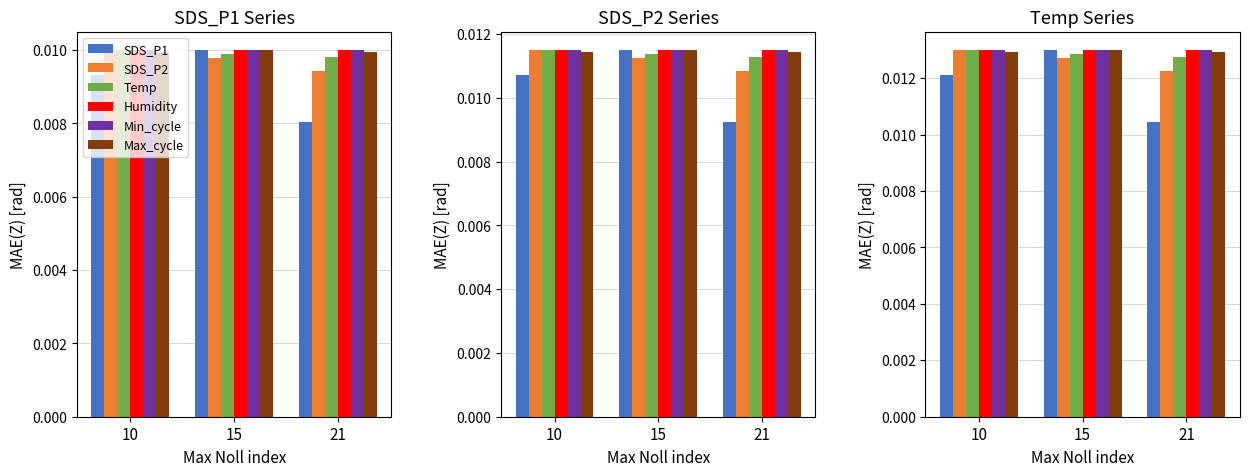

Reading left to right, list all the values displayed in this chart.

SDS_P1: 10=0.0	15=0.0	21=0.0
SDS_P2: 10=0.0	15=0.0	21=0.0
Temp: 10=0.0	15=0.0	21=0.0
Humidity: 10=0.0	15=0.0	21=0.0
Min_cycle: 10=0.0	15=0.0	21=0.0
Max_cycle: 10=0.0	15=0.0	21=0.0